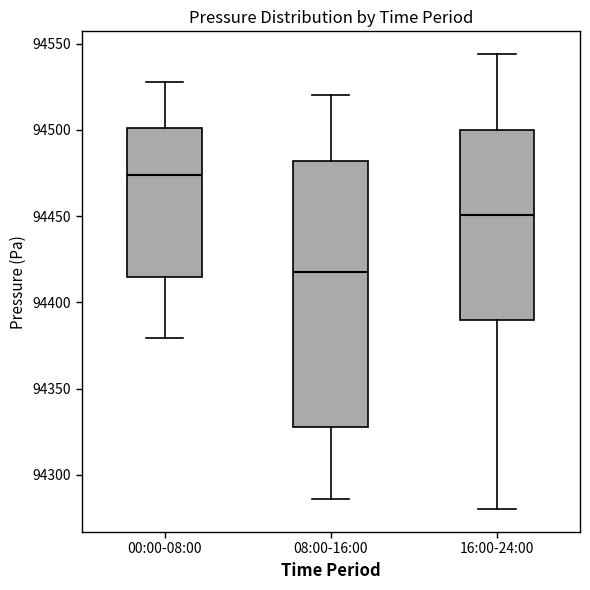

Comparing the boxes themselves (not the whiskers), which one is the tallest?

08:00-16:00